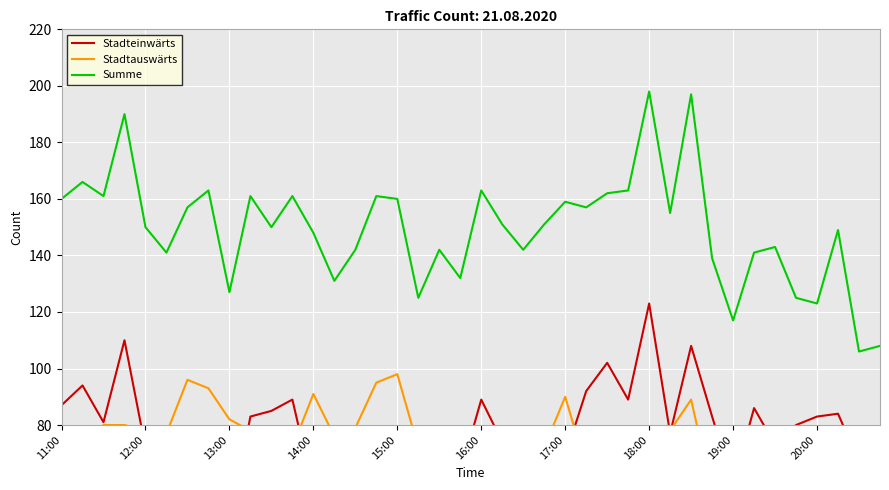

Reading left to right, what are all the values shown in this chart?

Stadteinwärts: 87	94	81	110	72	64	61	70	45	83	85	89	57	55	63	66	62	53	78	63	89	74	63	79	69	92	102	89	123	77	108	83	59	86	73	80	83	84	67	48
Stadtauswärts: 73	72	80	80	78	77	96	93	82	78	65	72	91	76	79	95	98	72	64	69	74	77	79	72	90	65	60	74	75	78	89	56	58	55	70	45	40	65	39	60
Summe: 160	166	161	190	150	141	157	163	127	161	150	161	148	131	142	161	160	125	142	132	163	151	142	151	159	157	162	163	198	155	197	139	117	141	143	125	123	149	106	108